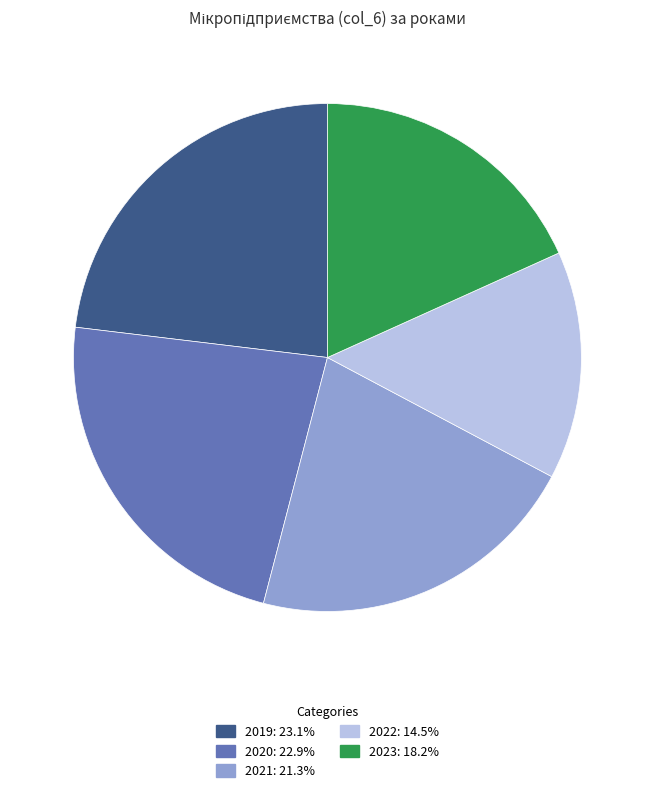

Does 2019: 23.1% account for over 50% of the chart?

No